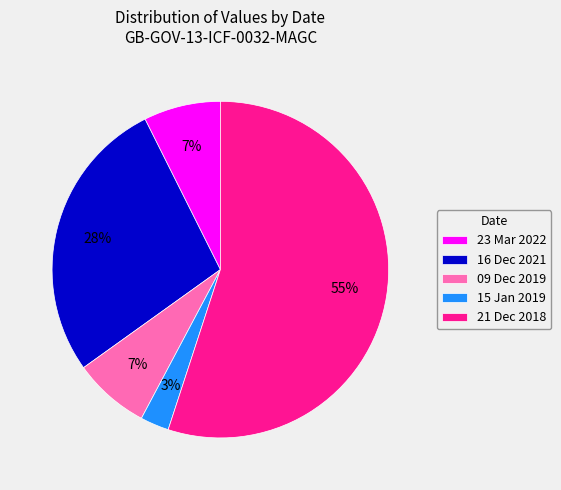

Which slice is the largest?

21 Dec 2018